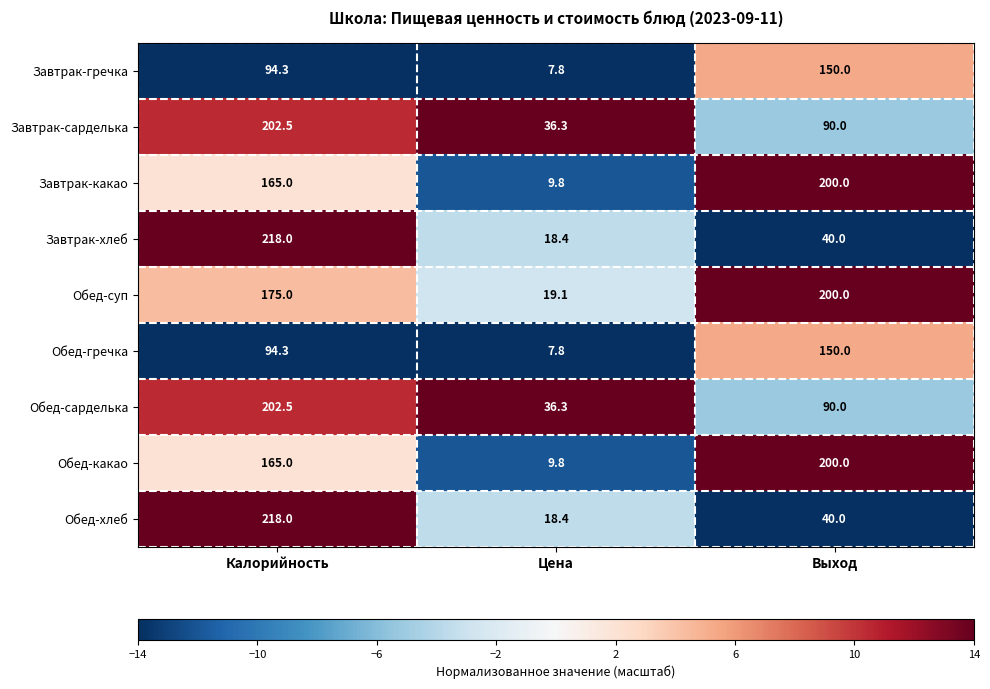

What is the difference between the maximum and minimum values in the Обед-хлеб series?

199.6